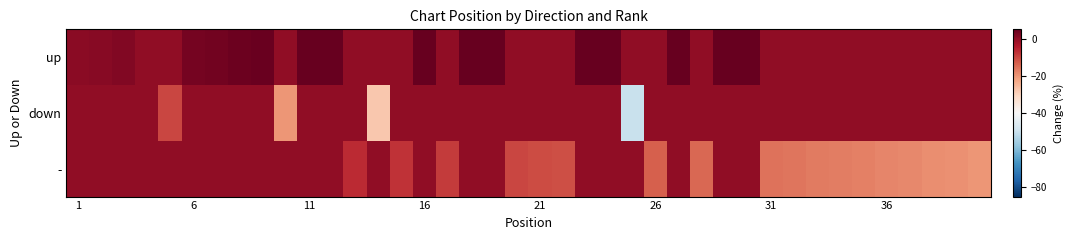

At which category is the sum across all series the highest?

29